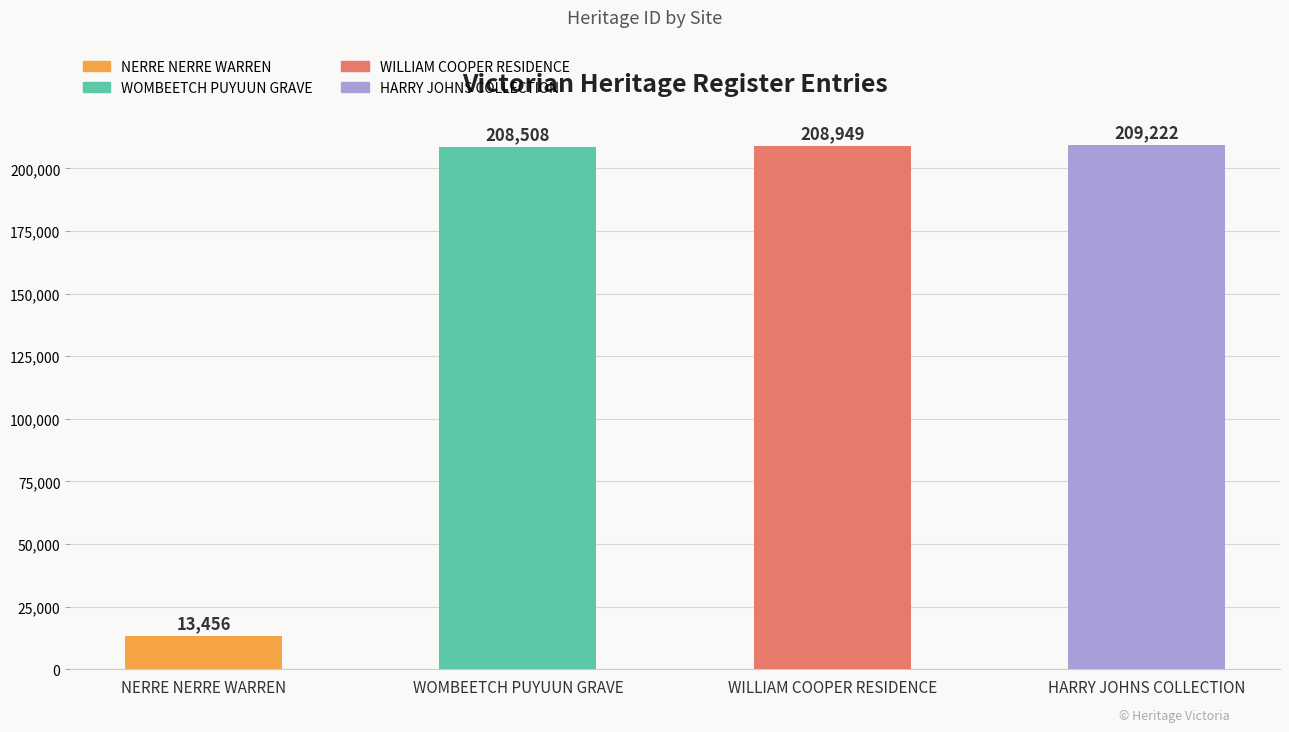

Reading left to right, extract all data points from this chart.

13456	208508	208949	209222